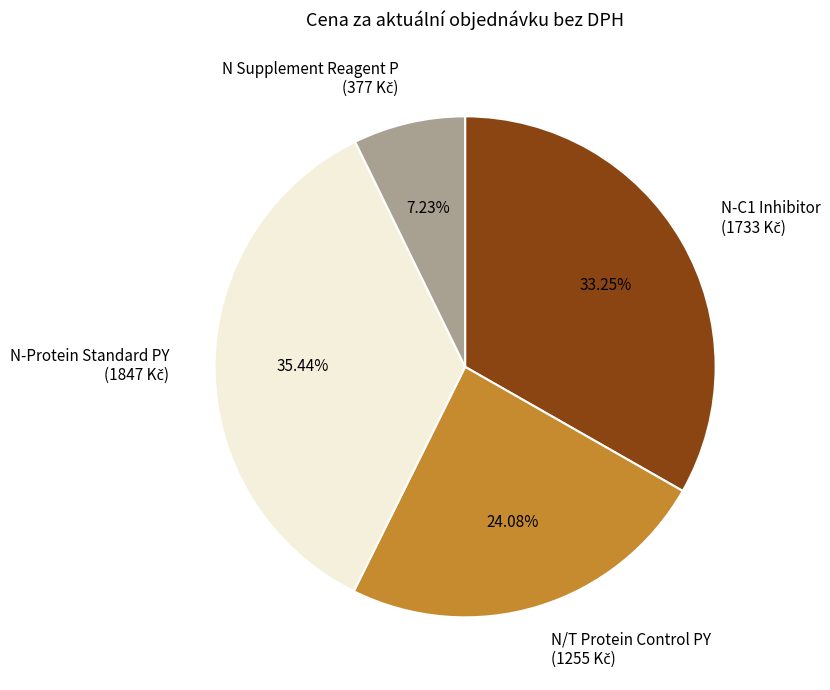

Does any single category account for the majority?

No